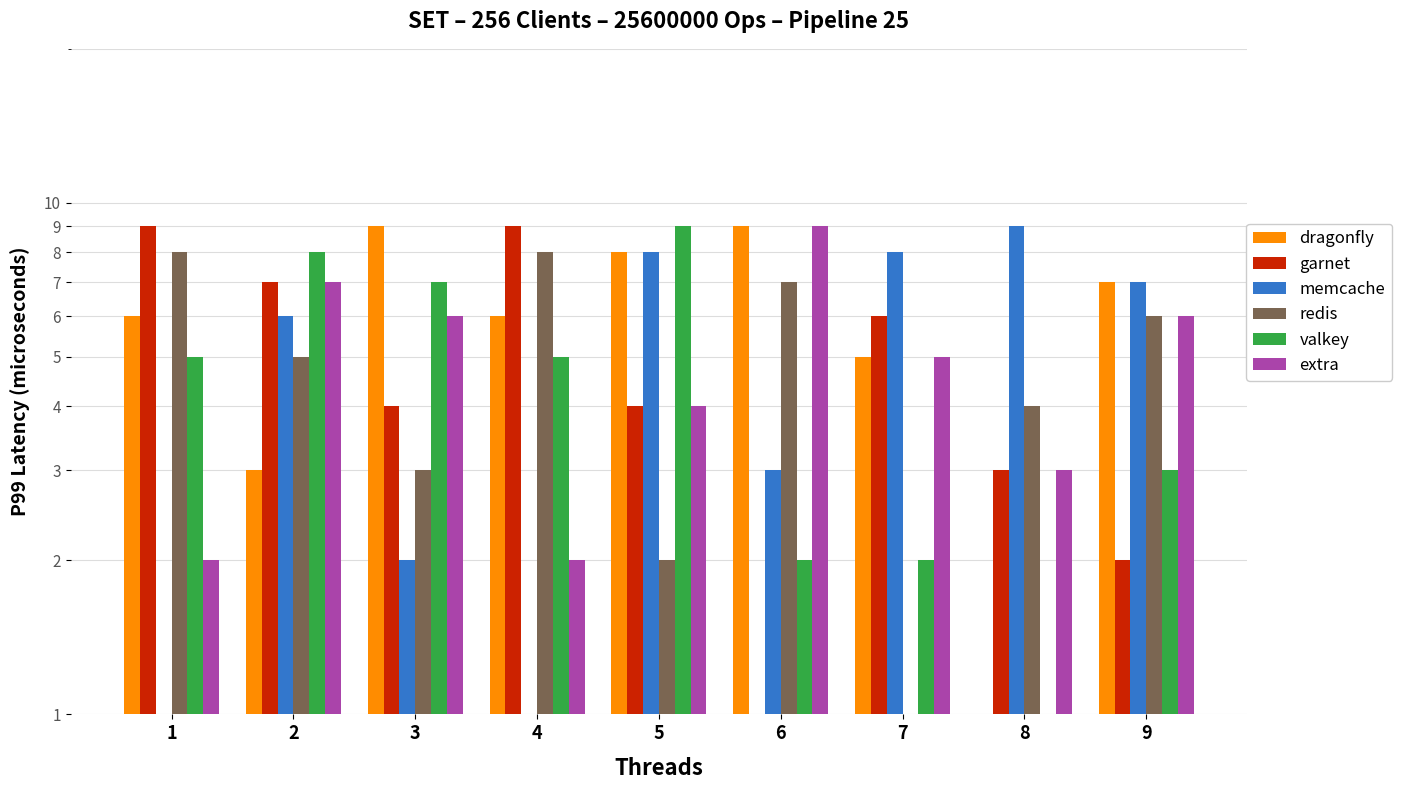

What are all the series names shown in the legend?

dragonfly, garnet, memcache, redis, valkey, extra